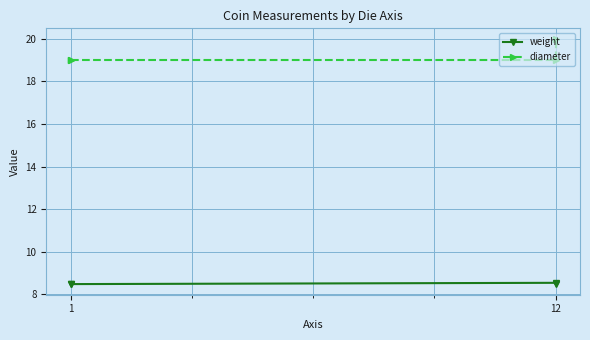

True or false: diameter and weight intersect in this chart.

False